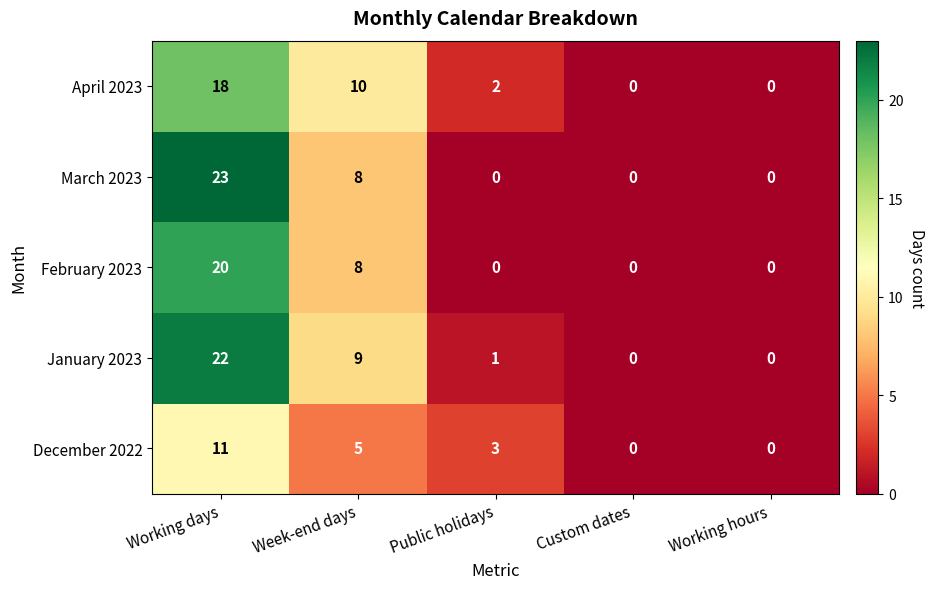

At which category is the sum across all series the highest?

Working days